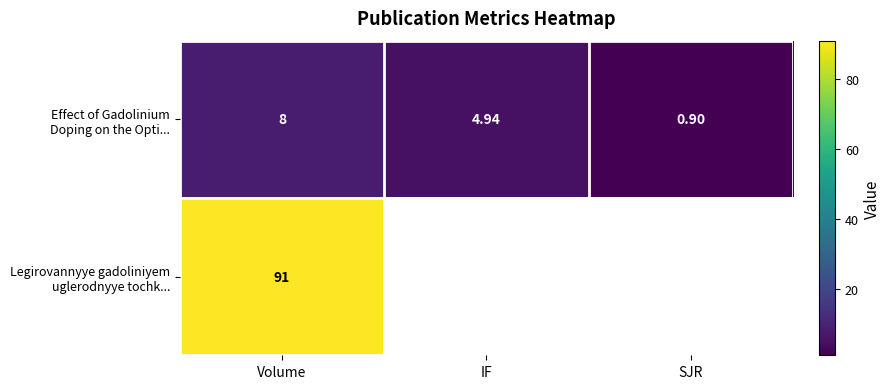

At which category is the sum across all series the highest?

Volume